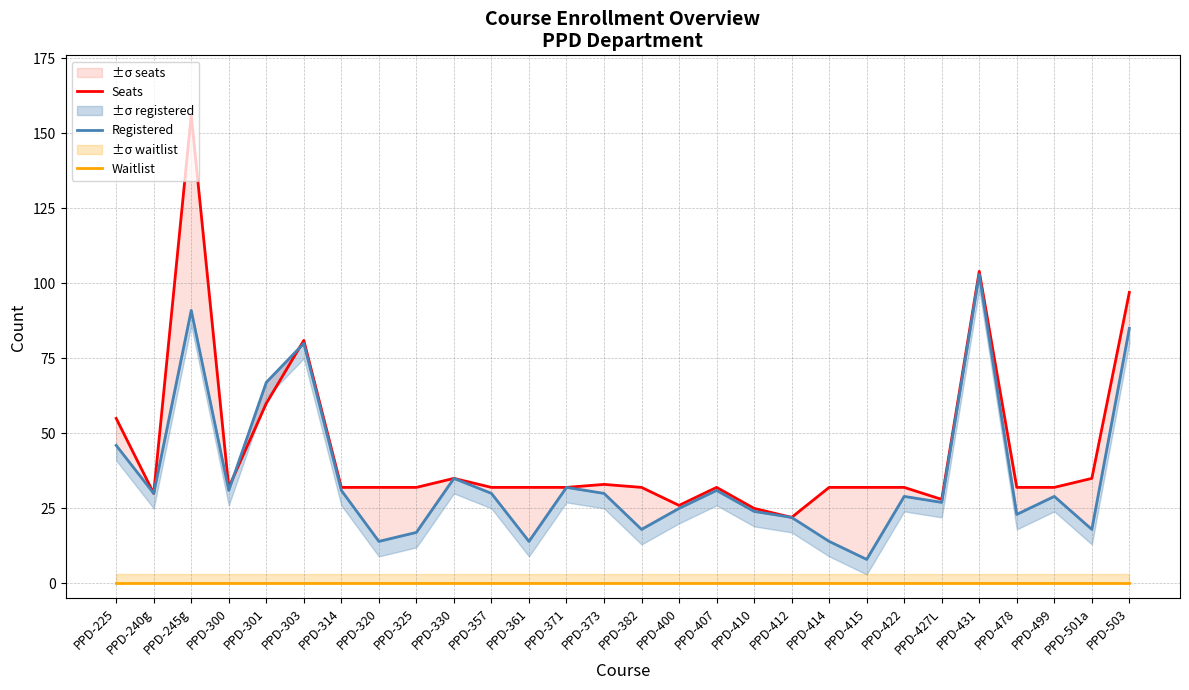

True or false: Registered and Waitlist cross at least once.

False